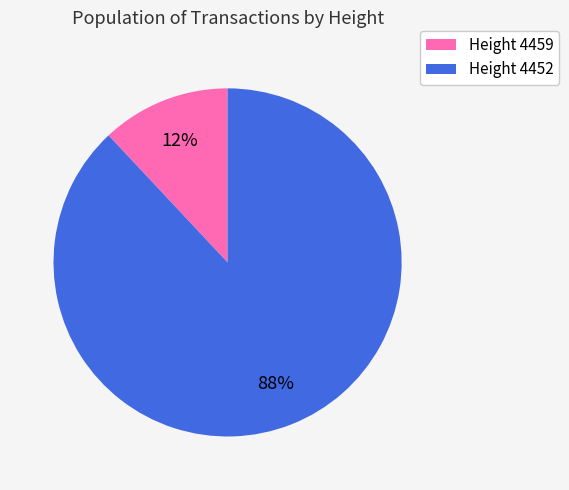

Which category has the smallest portion of the pie?

Height 4459